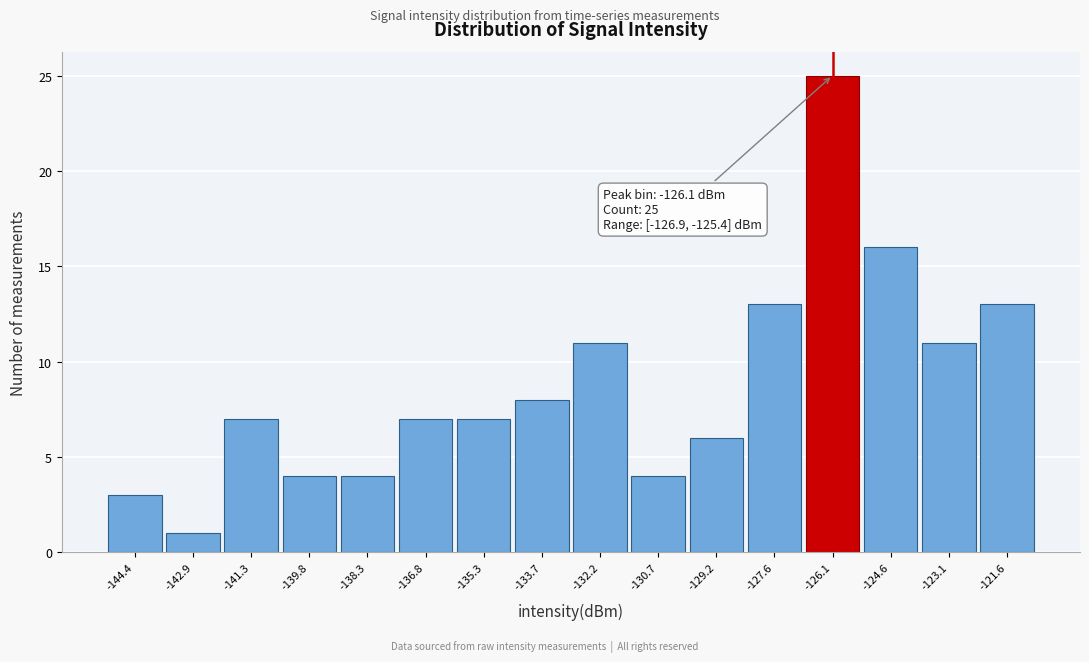

Which range on the x-axis has the tallest bar?

-126.8 to -125.4